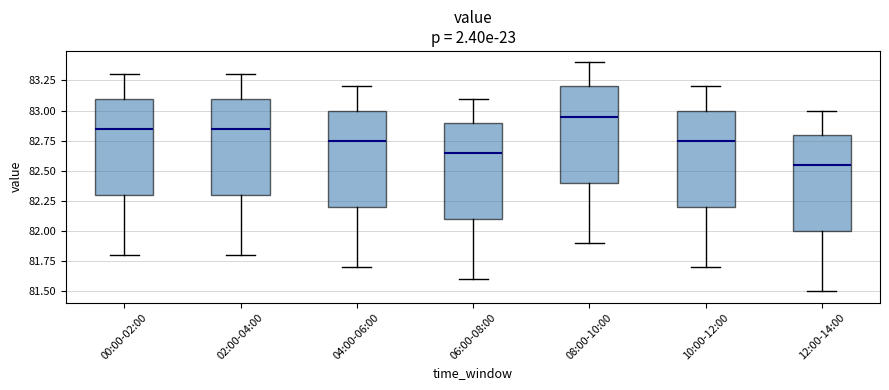

Reading left to right, read every box against the y-axis: the position of its median line, the range the box covers, and the ends of its whiskers. The values are not printed on the chart, so give them approximately, as read against the axis.

00:00-02:00: median 82.85, box 82.30 to 83.10, whiskers 81.80 to 83.30
02:00-04:00: median 82.85, box 82.30 to 83.10, whiskers 81.80 to 83.30
04:00-06:00: median 82.75, box 82.20 to 83.00, whiskers 81.70 to 83.20
06:00-08:00: median 82.65, box 82.10 to 82.90, whiskers 81.60 to 83.10
08:00-10:00: median 82.95, box 82.40 to 83.20, whiskers 81.90 to 83.40
10:00-12:00: median 82.75, box 82.20 to 83.00, whiskers 81.70 to 83.20
12:00-14:00: median 82.55, box 82.00 to 82.80, whiskers 81.50 to 83.00